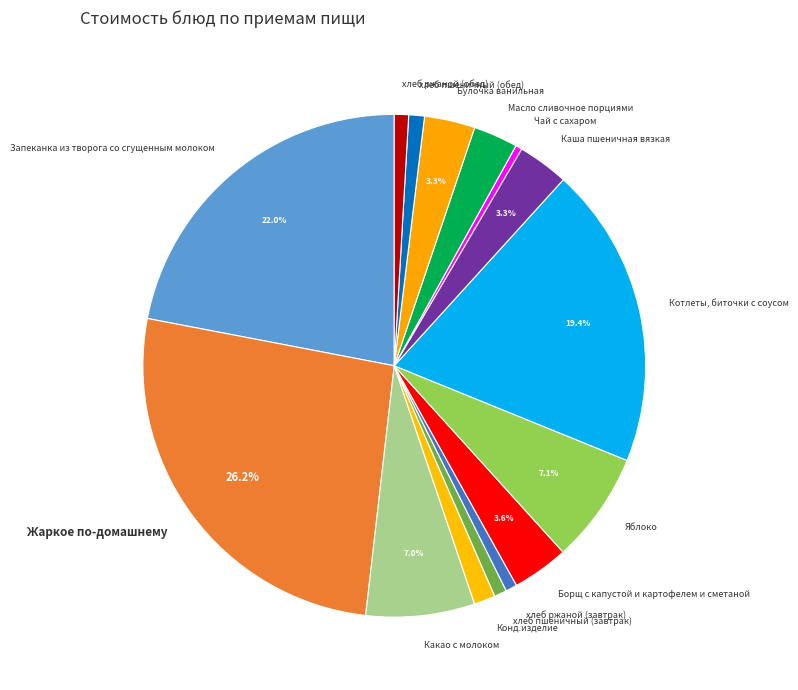

To the nearest percent, what percentage of the pie is Котлеты, биточки с соусом?

19%